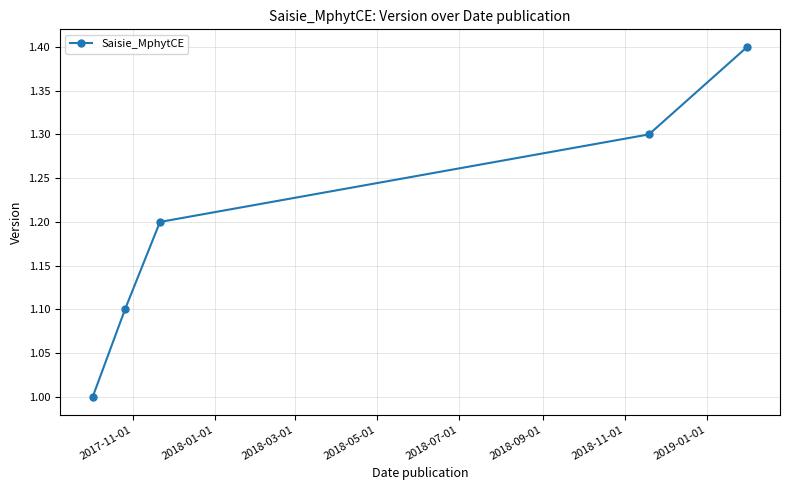

Reading left to right, transcribe all the data shown in this chart.

1.0	1.1	1.2	1.3	1.4